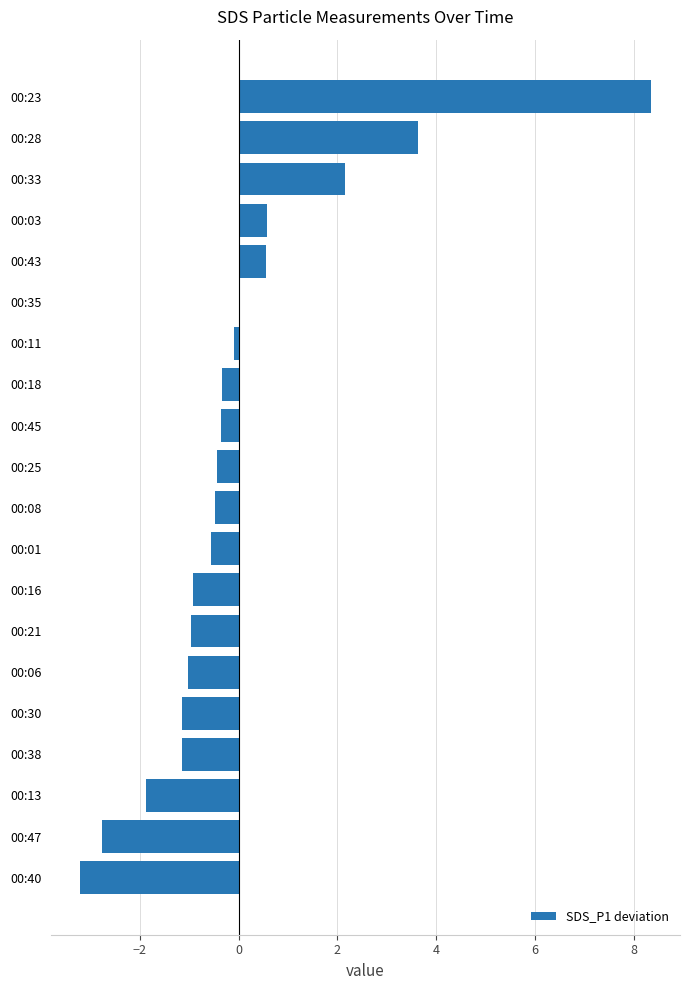

The chart shows a value of -0.4 at 00:25. True or false?

True